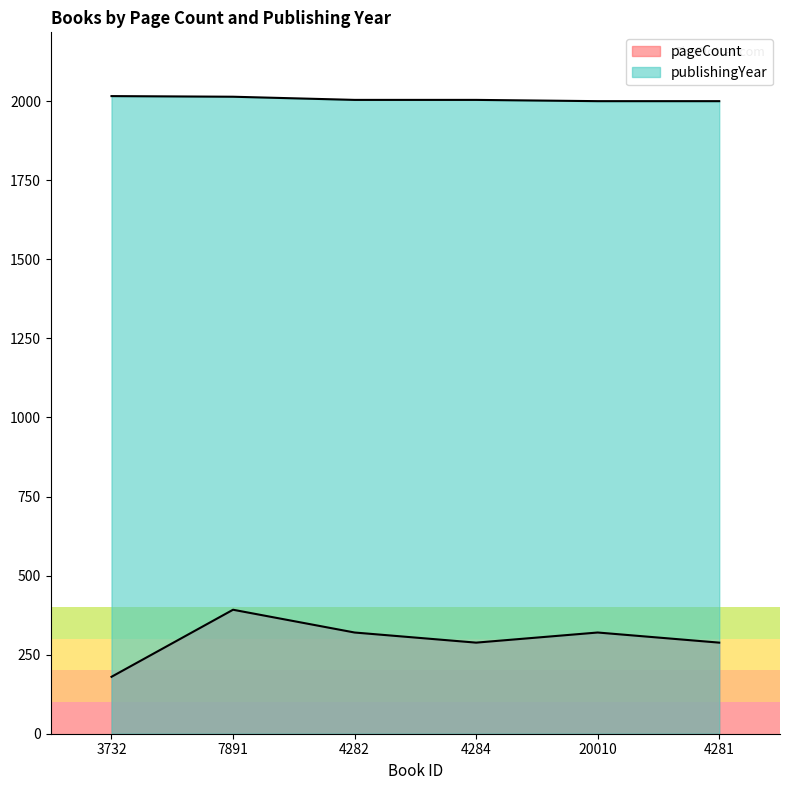

The value of pageCount at 7891 is 619. True or false?

False